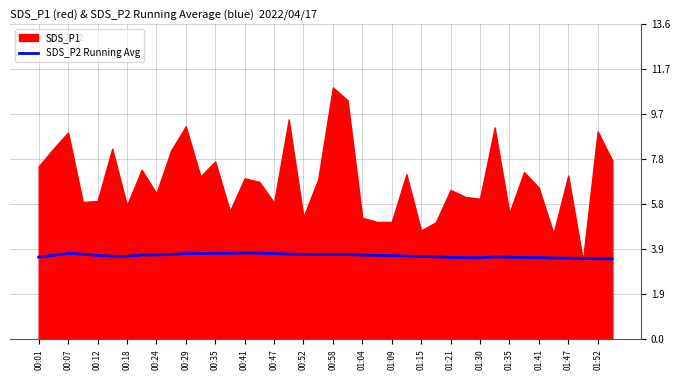

What is the highest value of the SDS_P2 Running Avg series?

3.7